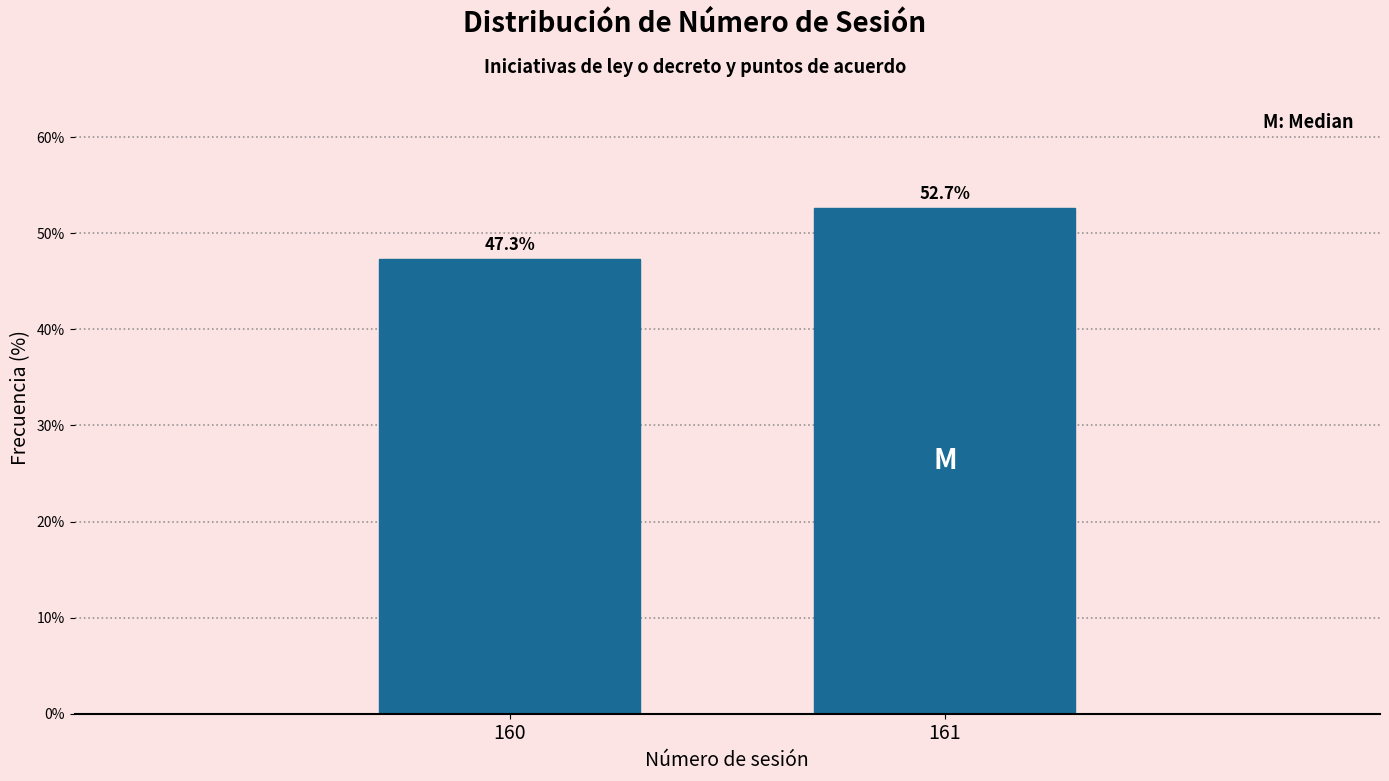

Reading left to right, extract all data points from this chart.

160=47.3	161=52.7